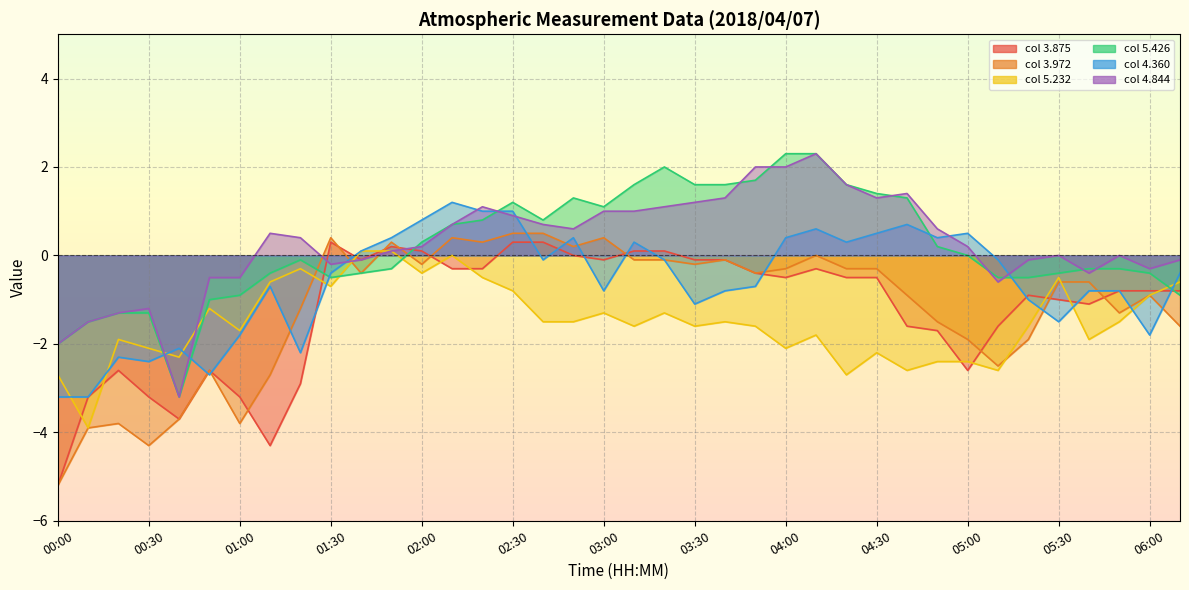

Reading left to right, list all the values displayed in this chart.

3.875: 00:00=-5.2	00:10=-3.2	00:20=-2.6	00:30=-3.2	00:40=-3.7	00:50=-2.6	01:00=-3.2	01:10=-4.3	01:20=-2.9	01:30=0.3	01:40=-0.1	01:50=0.2	02:00=0.1	02:10=-0.3	02:20=-0.3	02:30=0.3	02:40=0.3	02:50=-0.0	03:00=-0.1	03:10=0.1	03:20=0.1	03:30=-0.1	03:40=-0.1	03:50=-0.4	04:00=-0.5	04:10=-0.3	04:20=-0.5	04:30=-0.5	04:40=-1.6	04:50=-1.7	05:00=-2.6	05:10=-1.6	05:20=-0.9	05:30=-1.0	05:40=-1.1	05:50=-0.8	06:00=-0.8	06:10=-0.8
3.972: 00:00=-5.2	00:10=-3.9	00:20=-3.8	00:30=-4.3	00:40=-3.7	00:50=-2.6	01:00=-3.8	01:10=-2.7	01:20=-1.2	01:30=0.4	01:40=-0.4	01:50=0.3	02:00=-0.2	02:10=0.4	02:20=0.3	02:30=0.5	02:40=0.5	02:50=0.2	03:00=0.4	03:10=-0.1	03:20=-0.1	03:30=-0.2	03:40=-0.1	03:50=-0.4	04:00=-0.3	04:10=0.0	04:20=-0.3	04:30=-0.3	04:40=-0.9	04:50=-1.5	05:00=-1.9	05:10=-2.5	05:20=-1.9	05:30=-0.6	05:40=-0.6	05:50=-1.3	06:00=-0.9	06:10=-1.6
5.232: 00:00=-2.7	00:10=-3.9	00:20=-1.9	00:30=-2.1	00:40=-2.3	00:50=-1.2	01:00=-1.7	01:10=-0.6	01:20=-0.3	01:30=-0.7	01:40=0.1	01:50=0.1	02:00=-0.4	02:10=-0.0	02:20=-0.5	02:30=-0.8	02:40=-1.5	02:50=-1.5	03:00=-1.3	03:10=-1.6	03:20=-1.3	03:30=-1.6	03:40=-1.5	03:50=-1.6	04:00=-2.1	04:10=-1.8	04:20=-2.7	04:30=-2.2	04:40=-2.6	04:50=-2.4	05:00=-2.4	05:10=-2.6	05:20=-1.6	05:30=-0.5	05:40=-1.9	05:50=-1.5	06:00=-0.9	06:10=-0.6
5.426: 00:00=-2.0	00:10=-1.5	00:20=-1.3	00:30=-1.3	00:40=-3.2	00:50=-1.0	01:00=-0.9	01:10=-0.4	01:20=-0.1	01:30=-0.5	01:40=-0.4	01:50=-0.3	02:00=0.3	02:10=0.7	02:20=0.8	02:30=1.2	02:40=0.8	02:50=1.3	03:00=1.1	03:10=1.6	03:20=2.0	03:30=1.6	03:40=1.6	03:50=1.7	04:00=2.3	04:10=2.3	04:20=1.6	04:30=1.4	04:40=1.3	04:50=0.2	05:00=0.0	05:10=-0.5	05:20=-0.5	05:30=-0.4	05:40=-0.3	05:50=-0.3	06:00=-0.4	06:10=-0.9
4.360: 00:00=-3.2	00:10=-3.2	00:20=-2.3	00:30=-2.4	00:40=-2.1	00:50=-2.7	01:00=-1.8	01:10=-0.7	01:20=-2.2	01:30=-0.4	01:40=0.1	01:50=0.4	02:00=0.8	02:10=1.2	02:20=1.0	02:30=1.0	02:40=-0.1	02:50=0.4	03:00=-0.8	03:10=0.3	03:20=-0.1	03:30=-1.1	03:40=-0.8	03:50=-0.7	04:00=0.4	04:10=0.6	04:20=0.3	04:30=0.5	04:40=0.7	04:50=0.4	05:00=0.5	05:10=-0.1	05:20=-1.0	05:30=-1.5	05:40=-0.8	05:50=-0.8	06:00=-1.8	06:10=-0.4
4.844: 00:00=-2.0	00:10=-1.5	00:20=-1.3	00:30=-1.2	00:40=-3.2	00:50=-0.5	01:00=-0.5	01:10=0.5	01:20=0.4	01:30=-0.2	01:40=-0.1	01:50=0.1	02:00=0.2	02:10=0.7	02:20=1.1	02:30=0.9	02:40=0.7	02:50=0.6	03:00=1.0	03:10=1.0	03:20=1.1	03:30=1.2	03:40=1.3	03:50=2.0	04:00=2.0	04:10=2.3	04:20=1.6	04:30=1.3	04:40=1.4	04:50=0.6	05:00=0.2	05:10=-0.6	05:20=-0.1	05:30=0.0	05:40=-0.4	05:50=-0.0	06:00=-0.3	06:10=-0.1